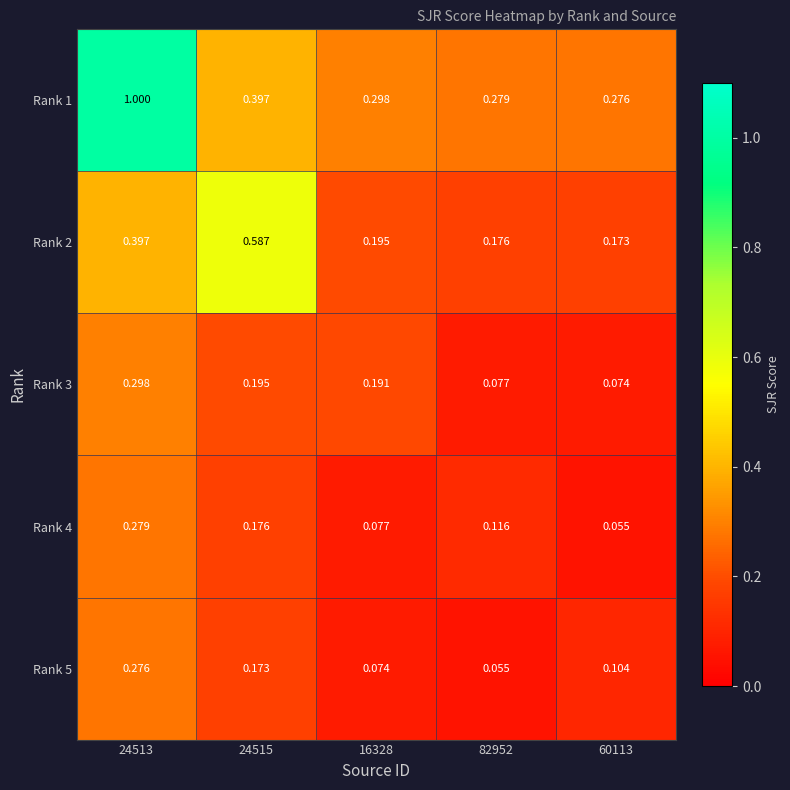

Is the value of Rank 5 at 82952 greater than the value of Rank 2 at 16328?

No